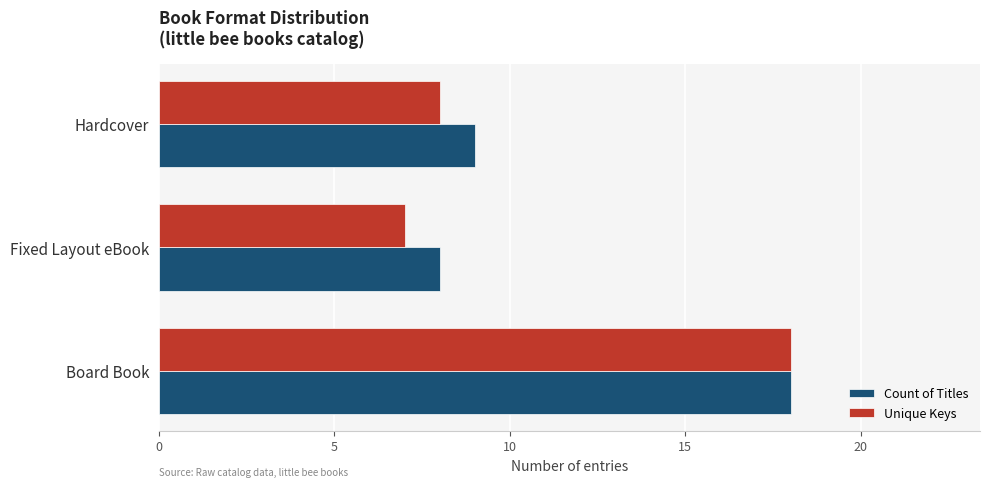

Is the value of Unique Keys at Fixed Layout eBook greater than the value of Count of Titles at Board Book?

No